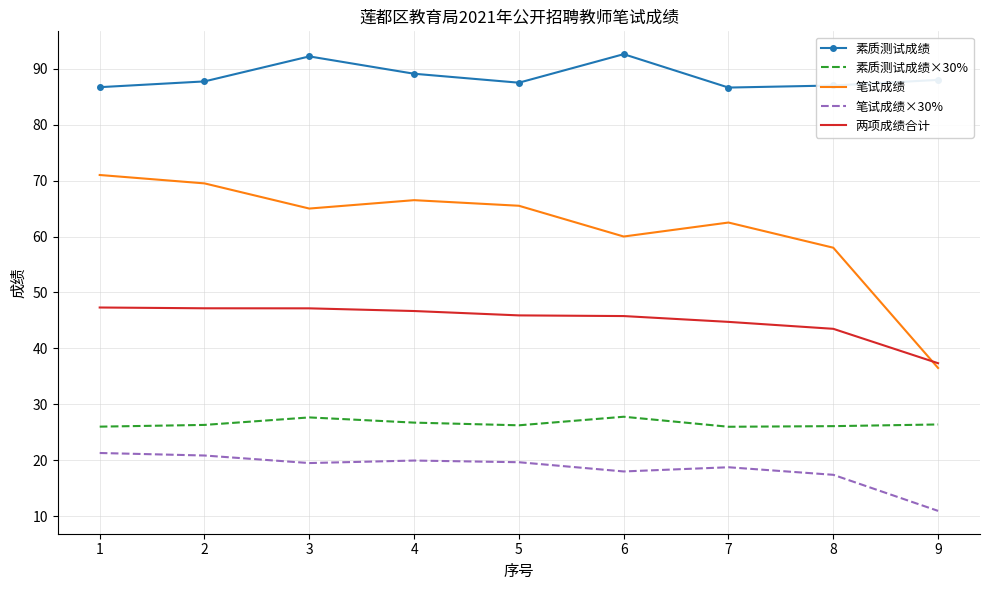

Read the 笔试成绩 value at 2.

69.5